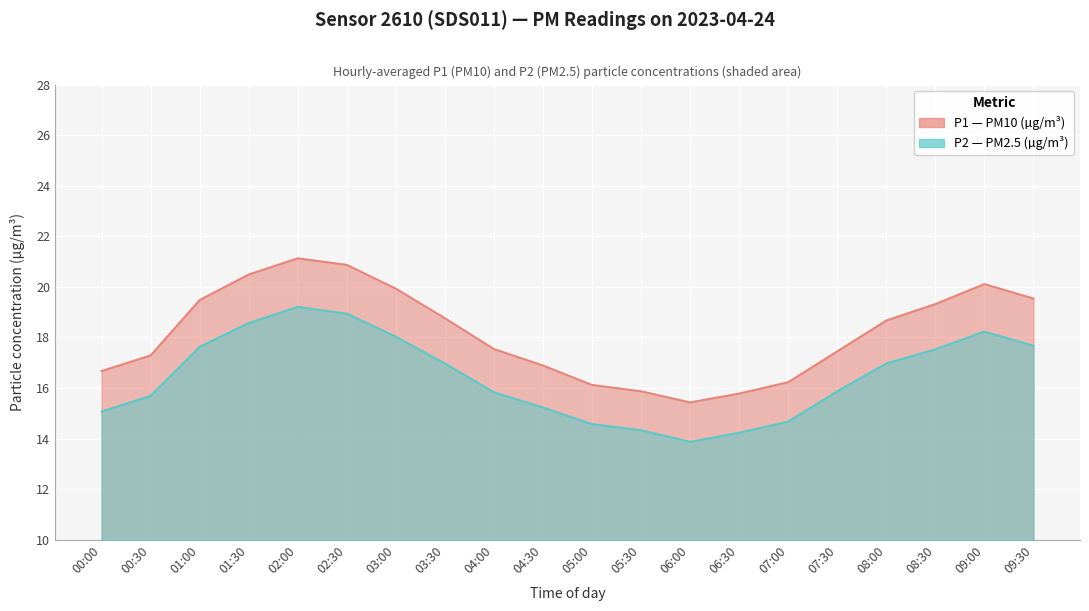

Rank the categories by P1 value from highest to lowest.

02:00, 02:30, 01:30, 09:00, 03:00, 09:30, 01:00, 08:30, 03:30, 08:00, 04:00, 07:30, 00:30, 04:30, 00:00, 07:00, 05:00, 05:30, 06:30, 06:00